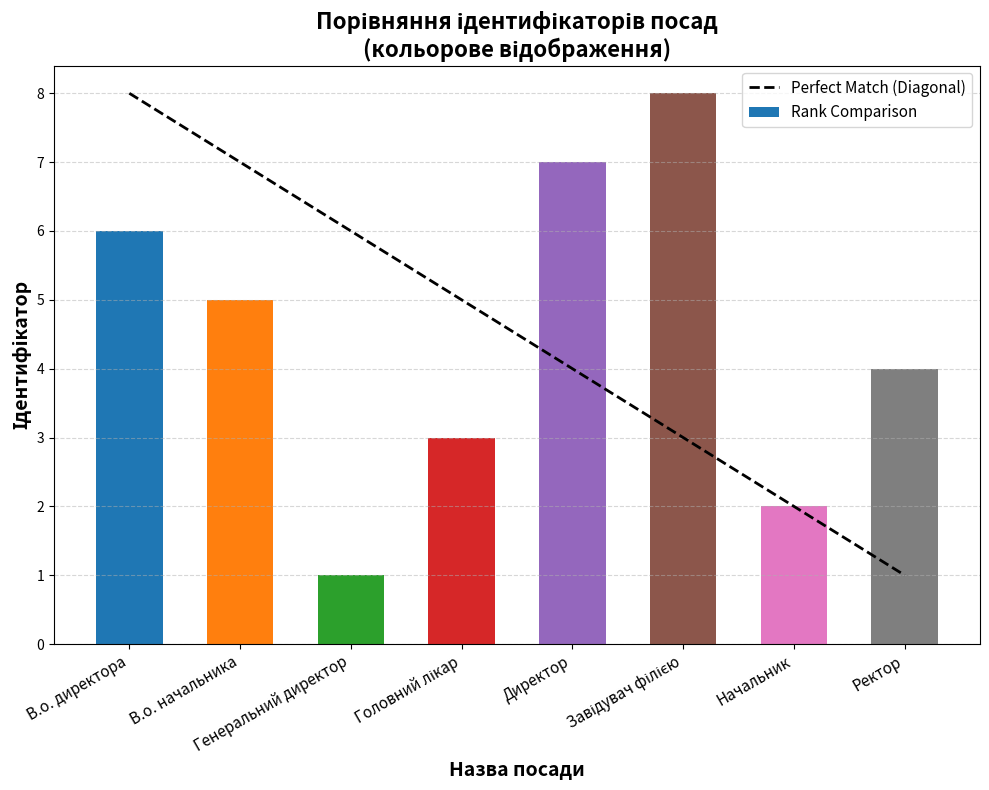

At how many categories does at least one series exceed 1?

8